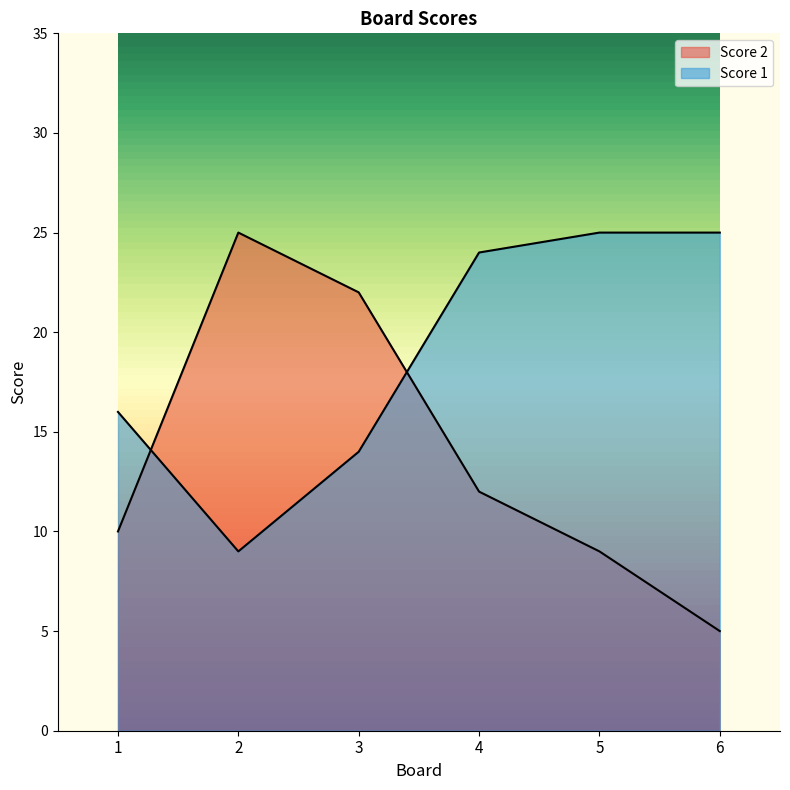

Which category has the highest value across all series?

2